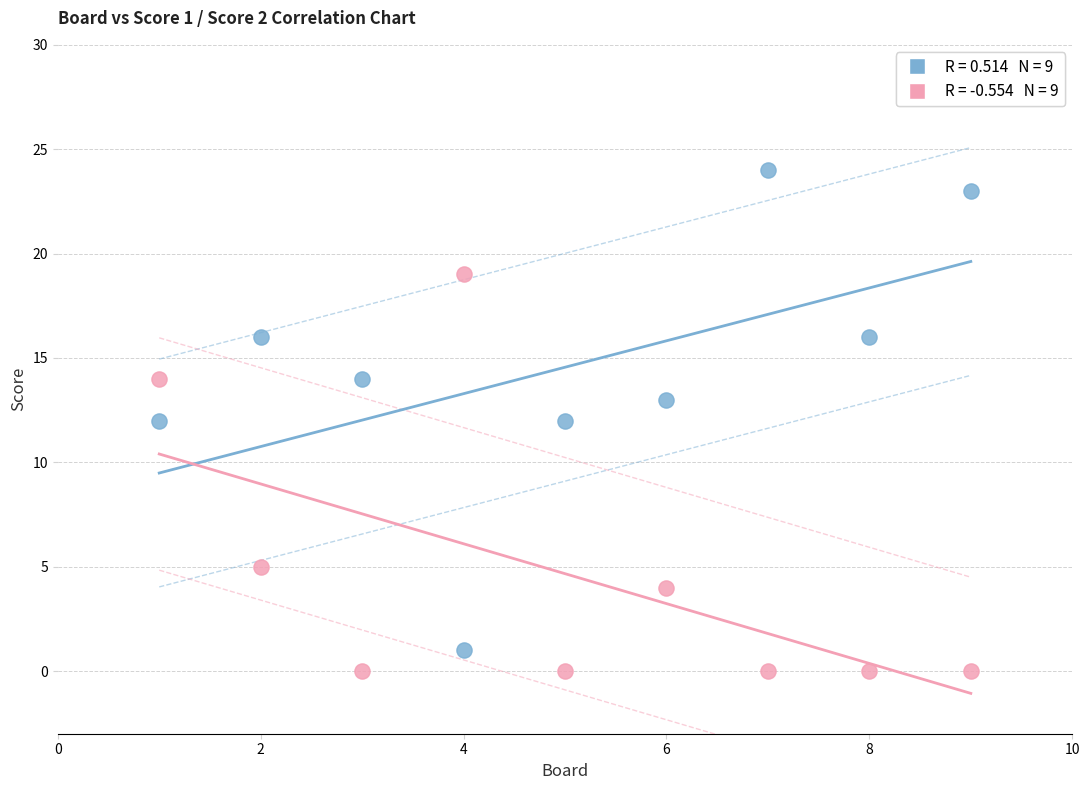

Across all data points, what is the range of X values (max minus min)?

8